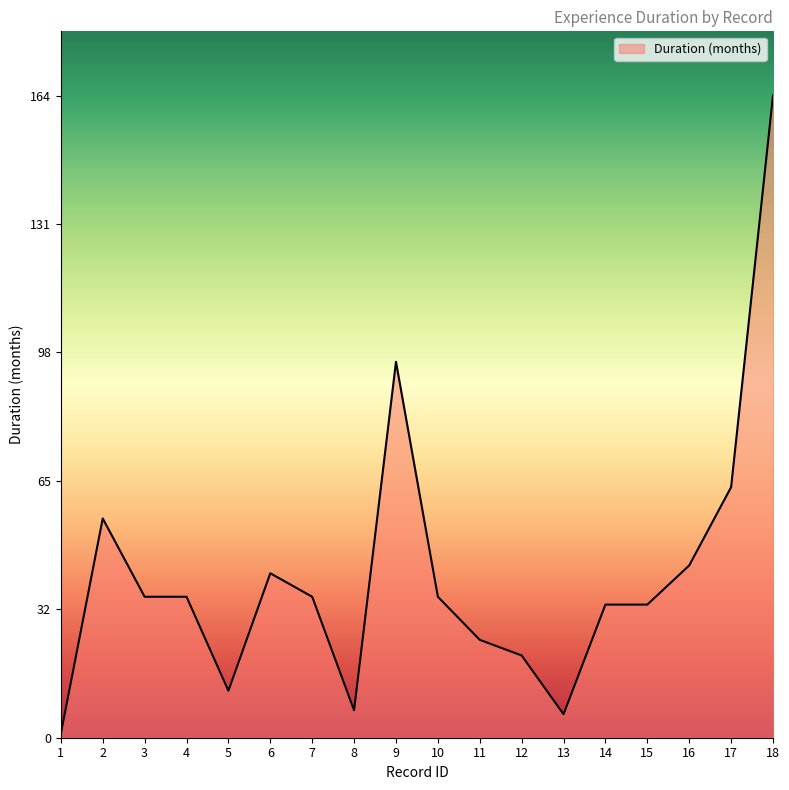

Where is the data nearest to the value 82?

9